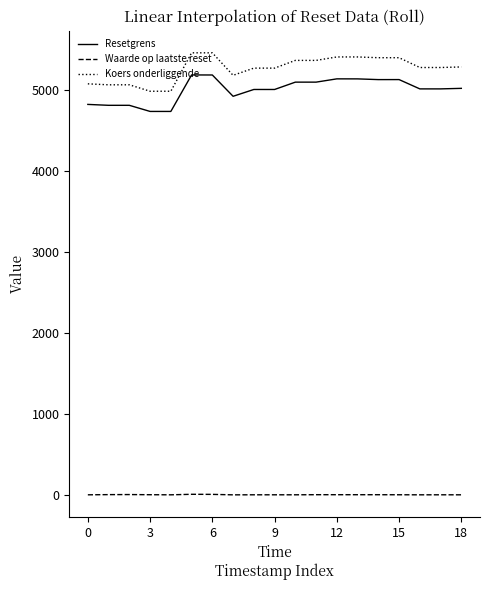

At how many categories does at least one series exceed 2732?

19